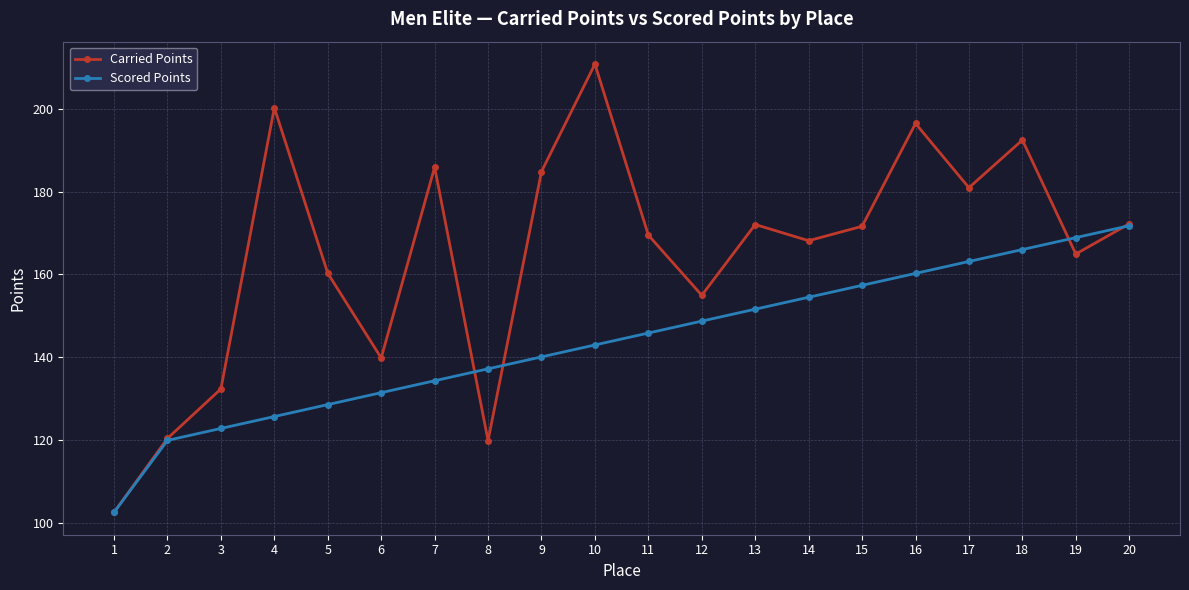

Rank the series at 6 from lowest to highest value.

Scored Points, Carried Points